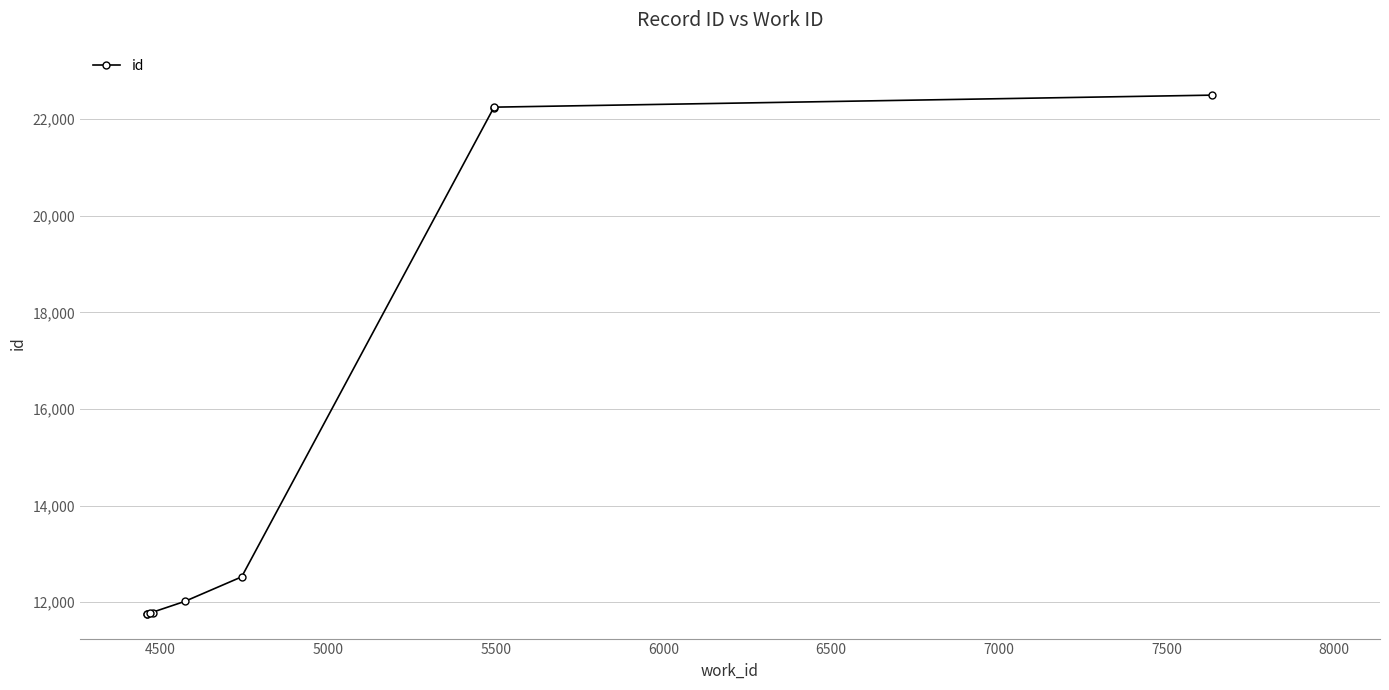

How many values are below 12017?

4